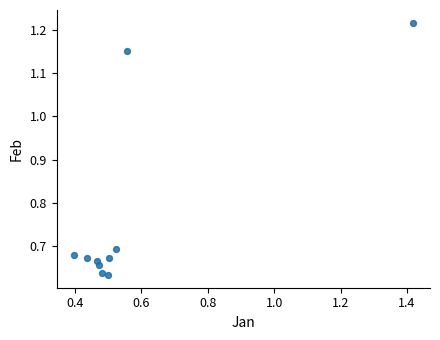

What is the range of X values (max minus min)?

1.0